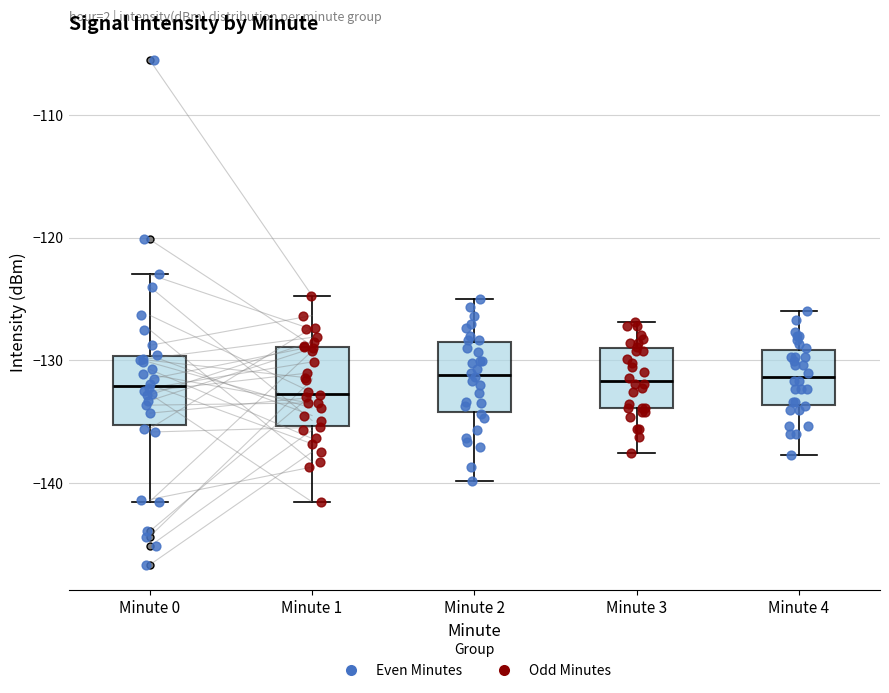

Reading left to right, read every box against the y-axis: the position of its median line, the range the box covers, and the ends of its whiskers. The values are not printed on the chart, so give them approximately, as read against the axis.

Minute 0: median -132, box -135 to -130, whiskers -141 to -123
Minute 1: median -133, box -135 to -129, whiskers -142 to -125
Minute 2: median -131, box -134 to -129, whiskers -140 to -125
Minute 3: median -132, box -134 to -129, whiskers -138 to -127
Minute 4: median -131, box -134 to -129, whiskers -138 to -126